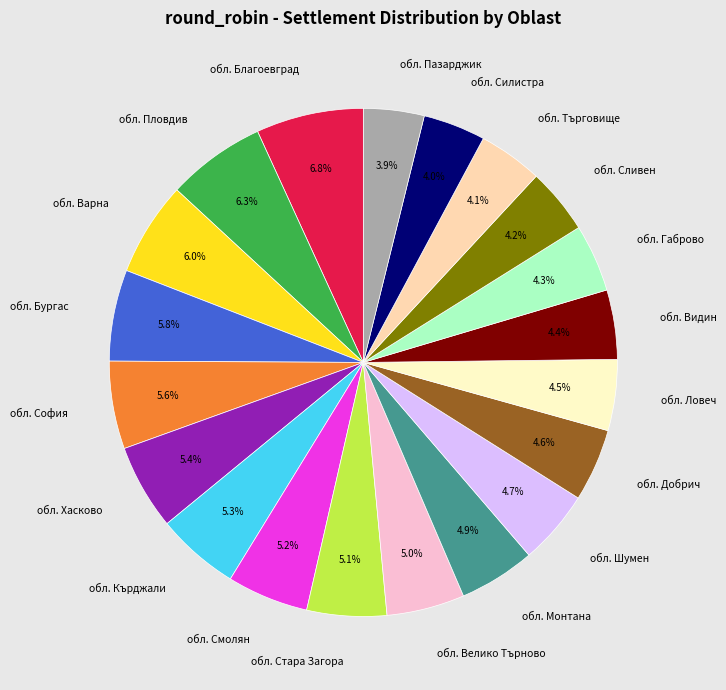

To the nearest percent, what percentage of the pie is обл. Пловдив?

6%